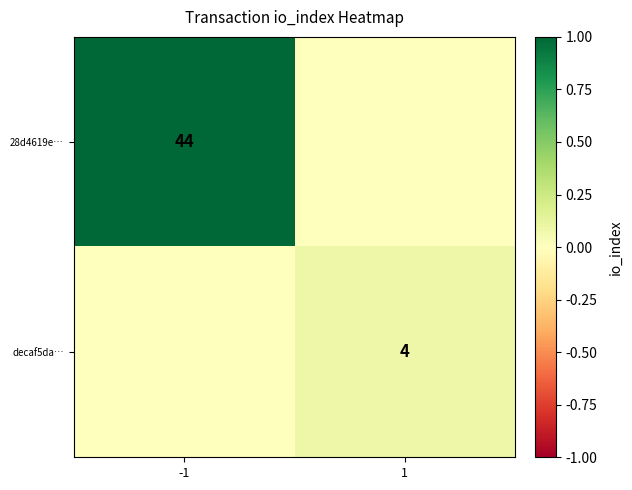

What is the spread (max minus min) of values at 1?

0.1